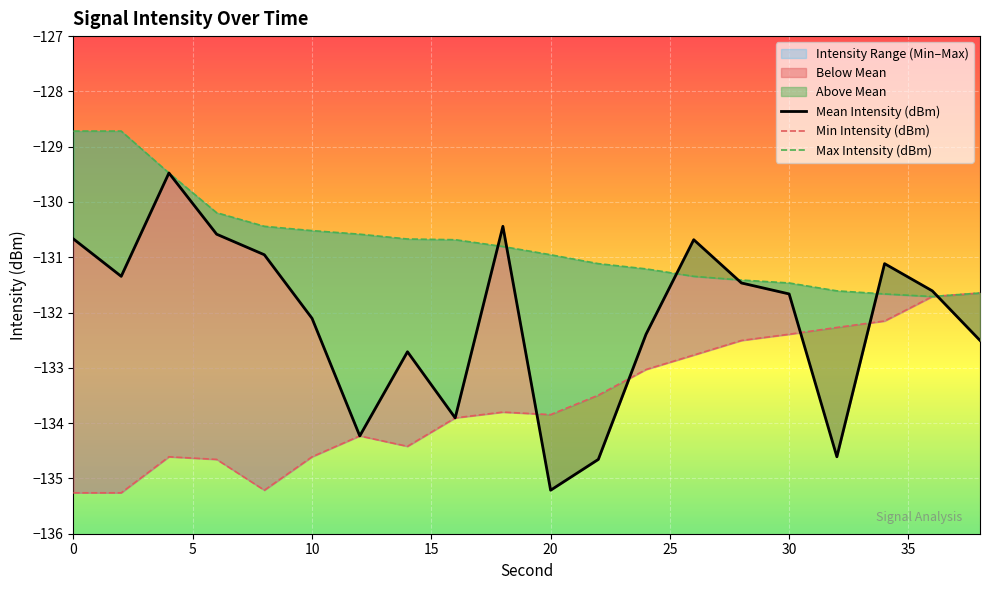

At 30, list the series in order from largest to smallest.

Max Intensity (dBm), Mean Intensity (dBm), Min Intensity (dBm)